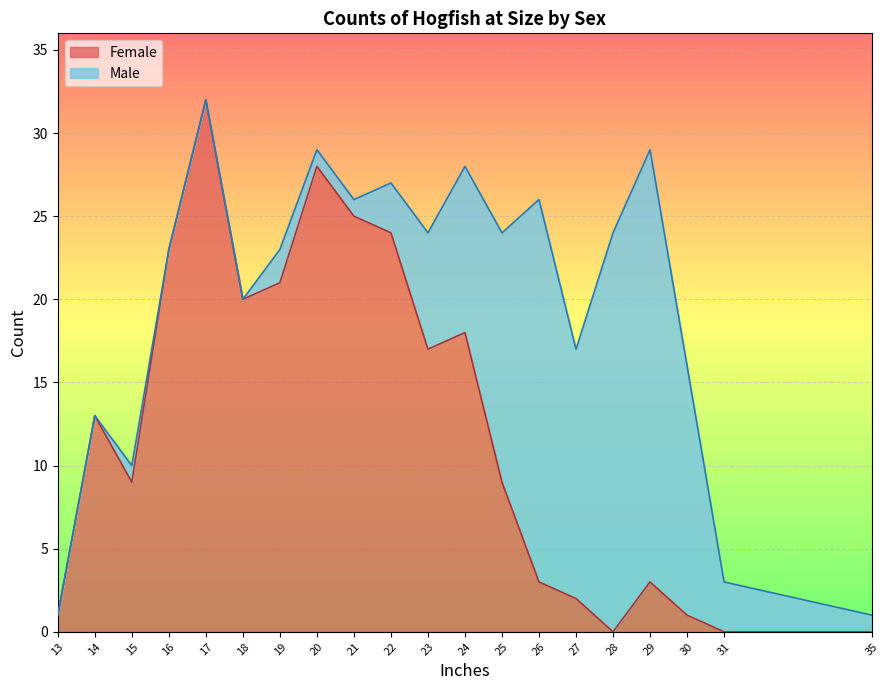

How many points are higher than both their immediate neighbors (excluding endpoints)?

7